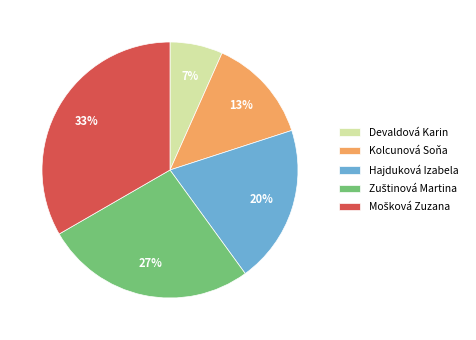

Does Kolcunová Soňa represent more than half of the total?

No